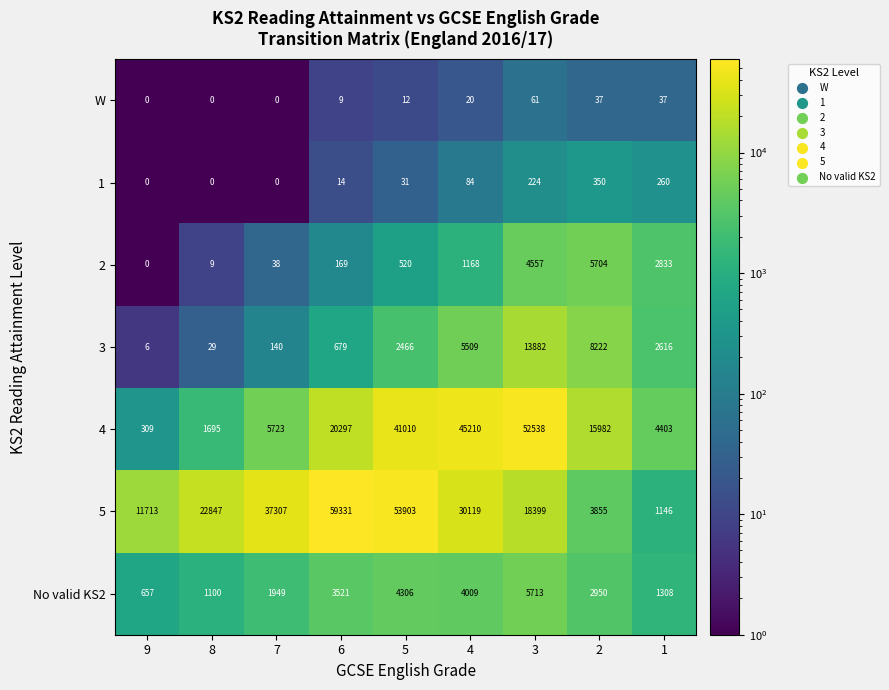

What is the difference between the 1 values at 8 and 4?

84